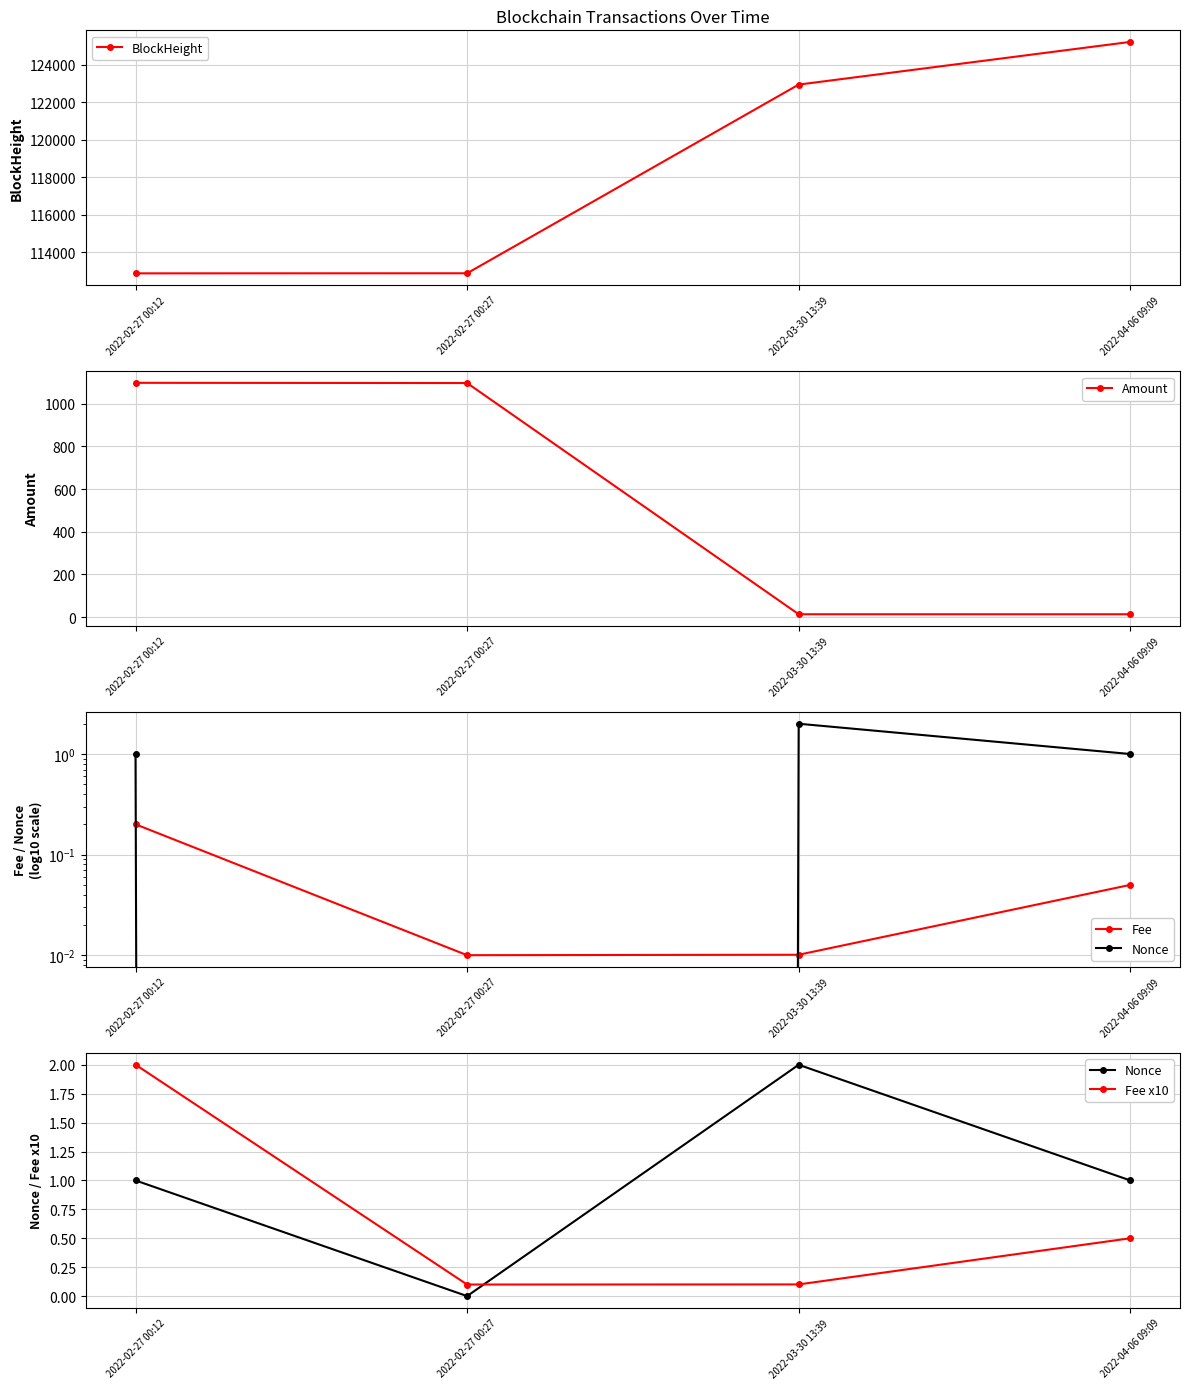

Is this an area chart (filled region under the line)?

No